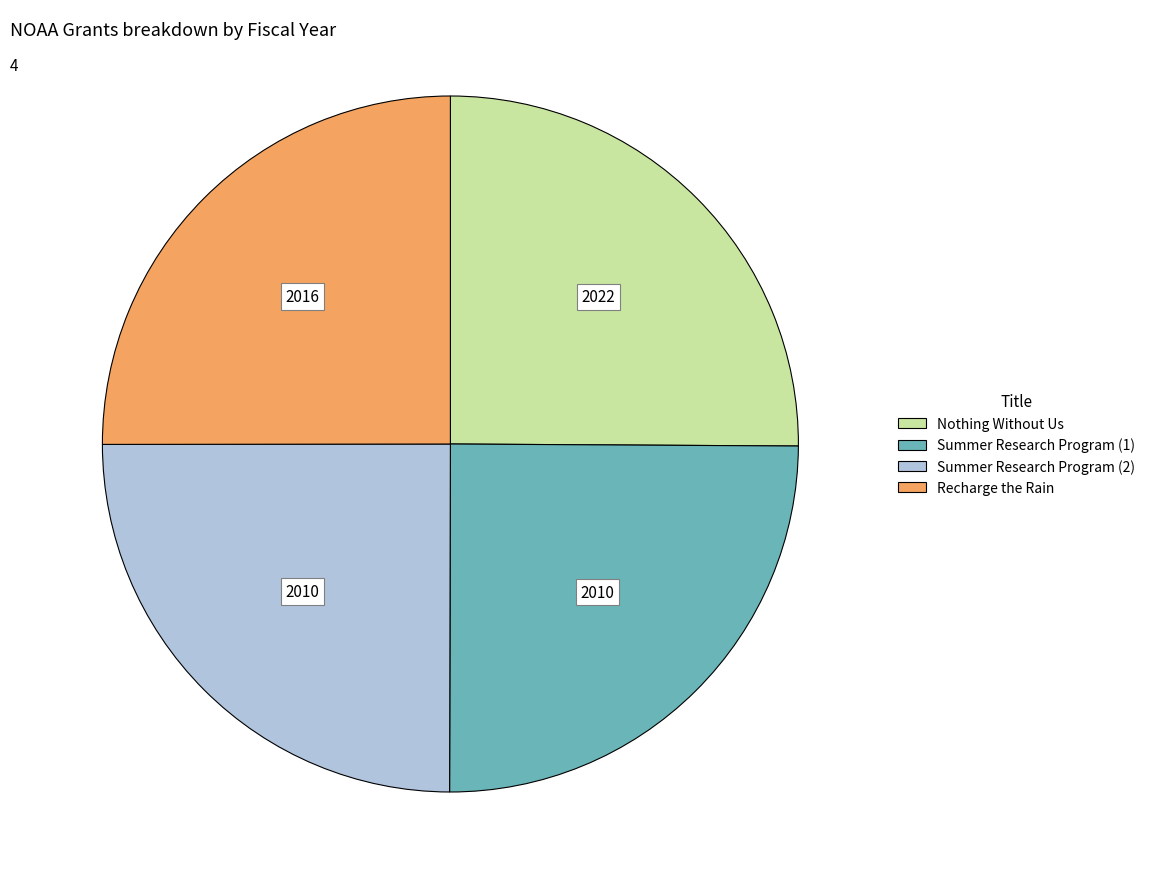

Does Recharge the Rain represent more than half of the total?

No